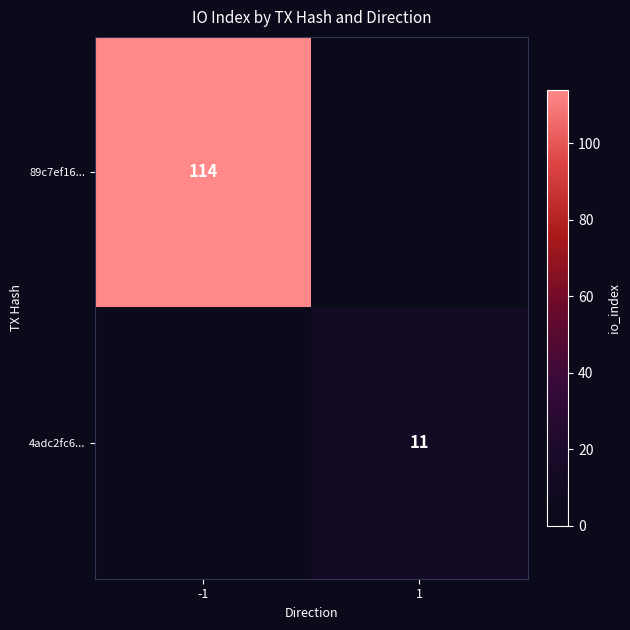

True or false: 4adc2fc6... has a value of 15 at 1.

False